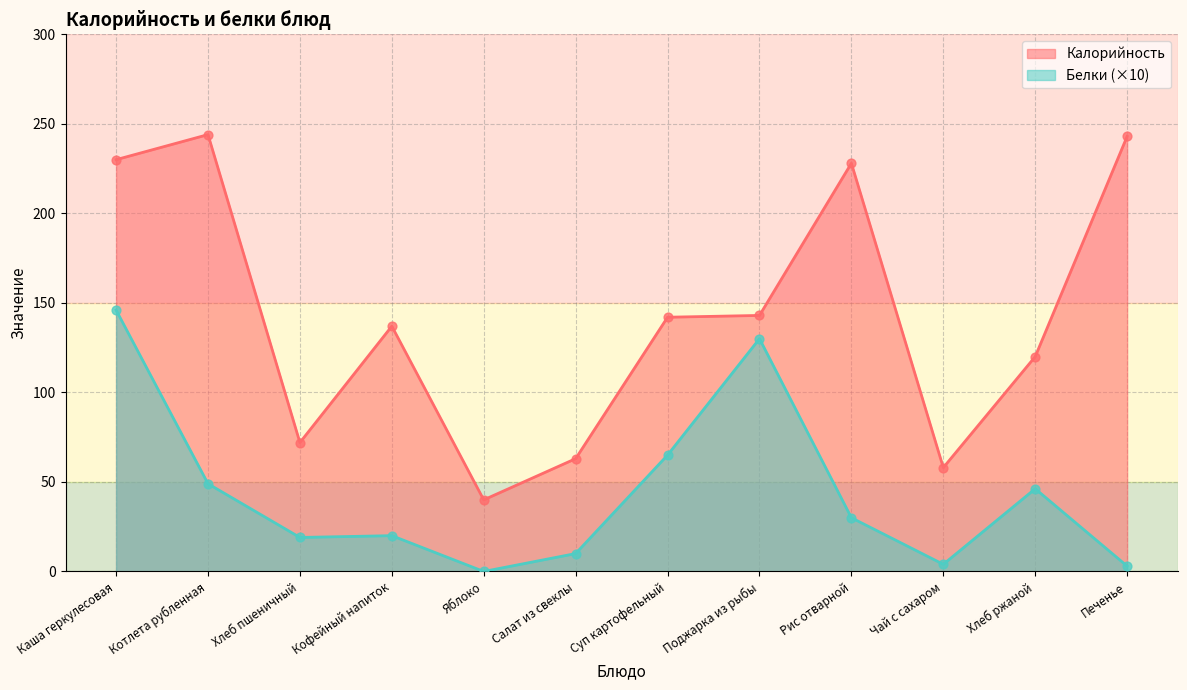

Which series has the largest total across all categories?

Калорийность